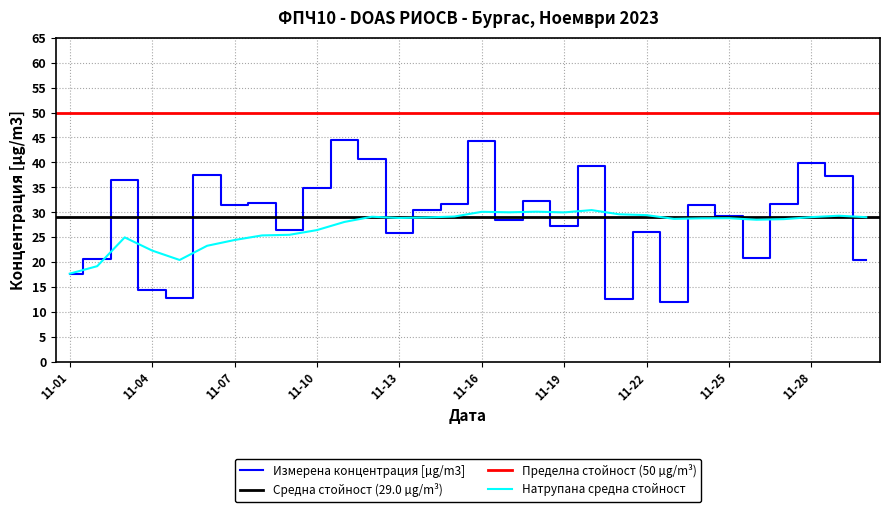

Reading left to right, what are all the values shown in this chart?

17.7	20.7	36.5	14.4	12.9	37.5	31.4	31.8	26.5	34.9	44.4	40.6	25.8	30.5	31.6	44.3	28.4	32.3	27.3	39.3	12.7	26.0	12.1	31.5	29.2	20.9	31.7	39.9	37.2	20.5